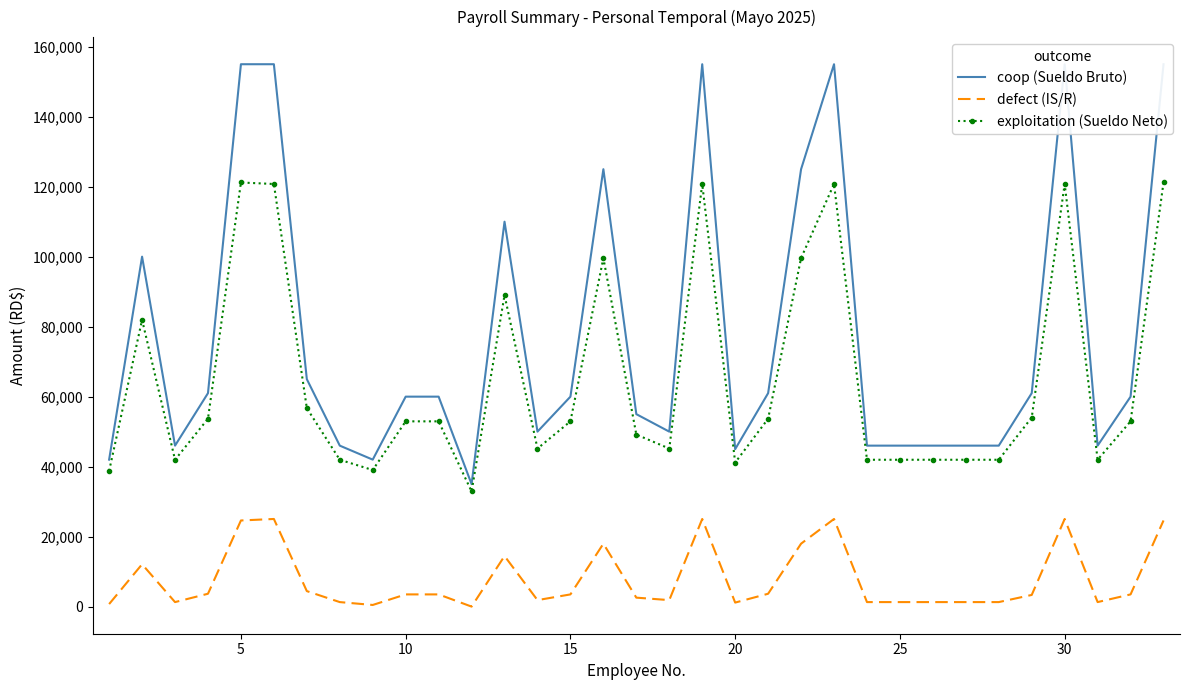

Which series has the largest range (max minus min)?

coop (Sueldo Bruto)